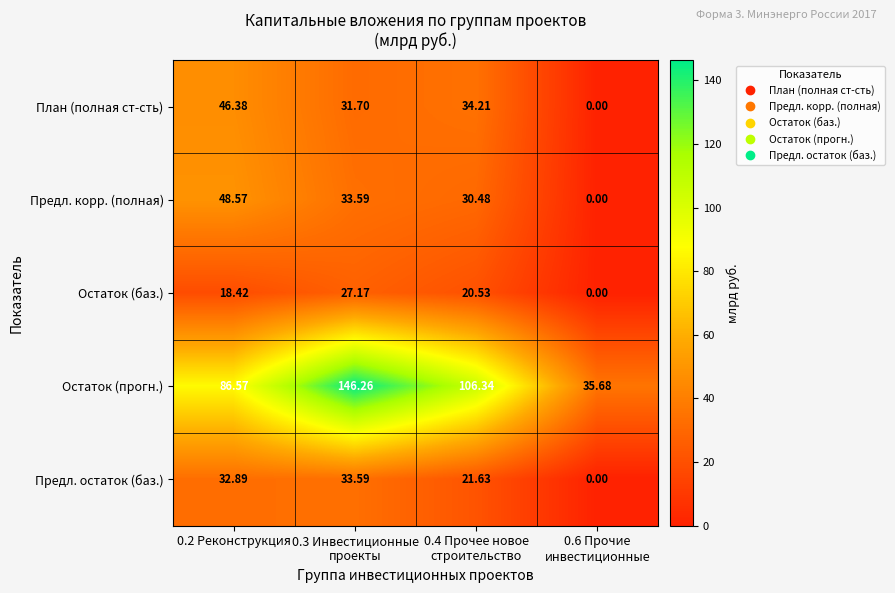

What is the total value across all series at 0.6 Прочие
инвестиционные?

35.7